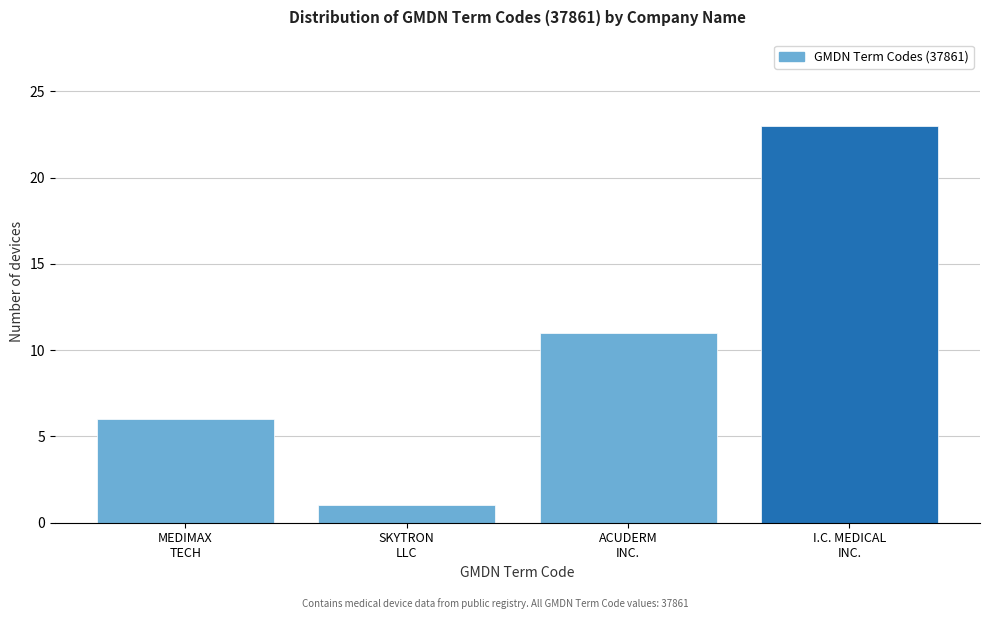

Reading right to left, extract all data points from this chart.

23	11	1	6